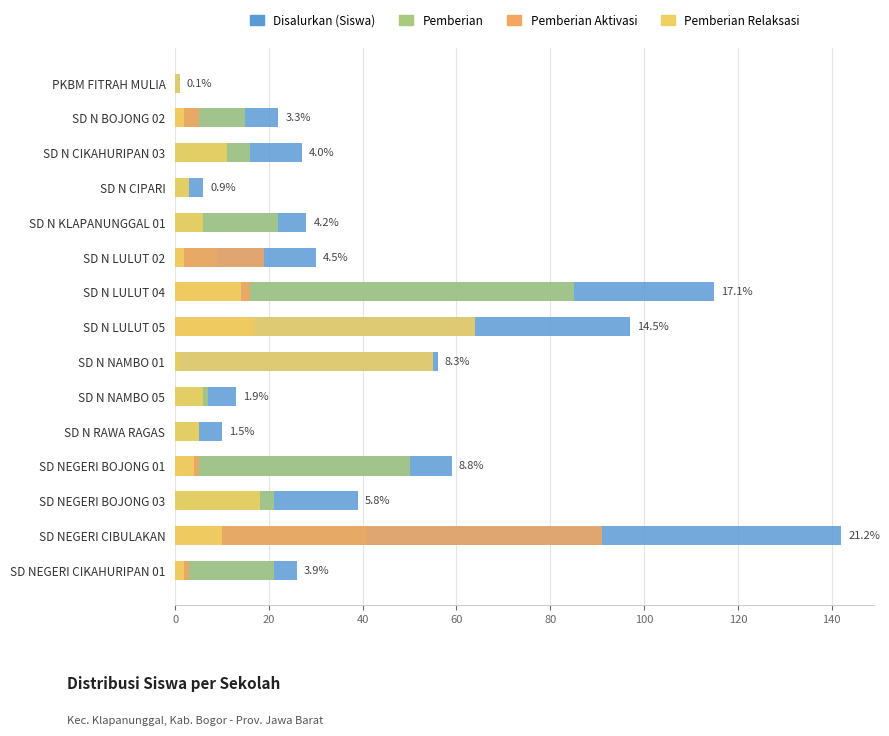

Is the value of Pemberian at SD N RAWA RAGAS greater than the value of Pemberian Aktivasi at SD N LULUT 04?

No